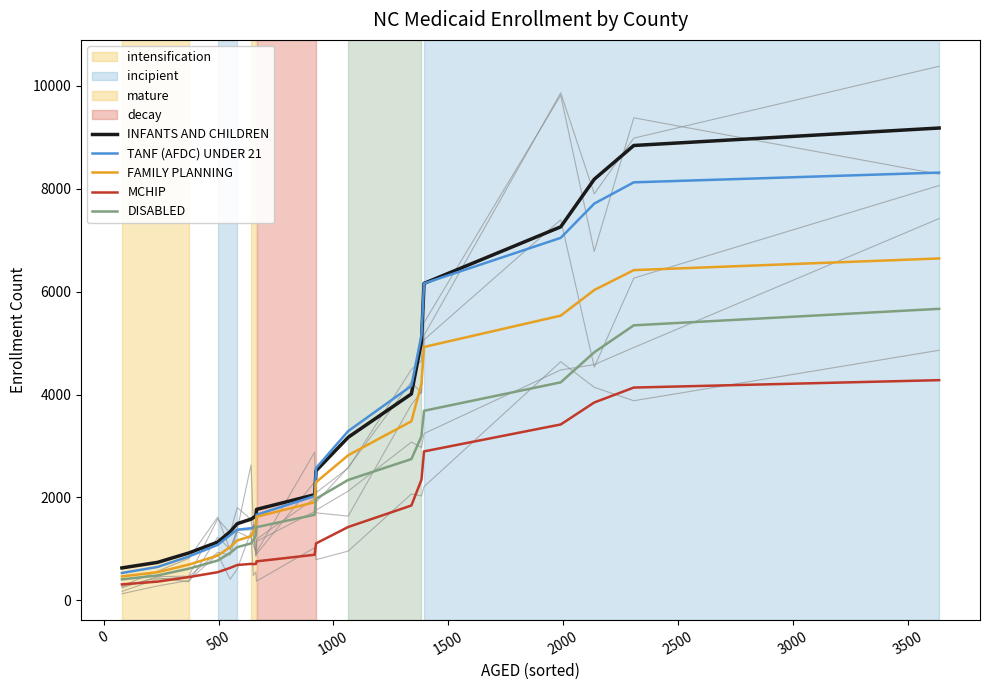

What is the sum of the INFANTS AND CHILDREN values at 500 and 10?

2974.4